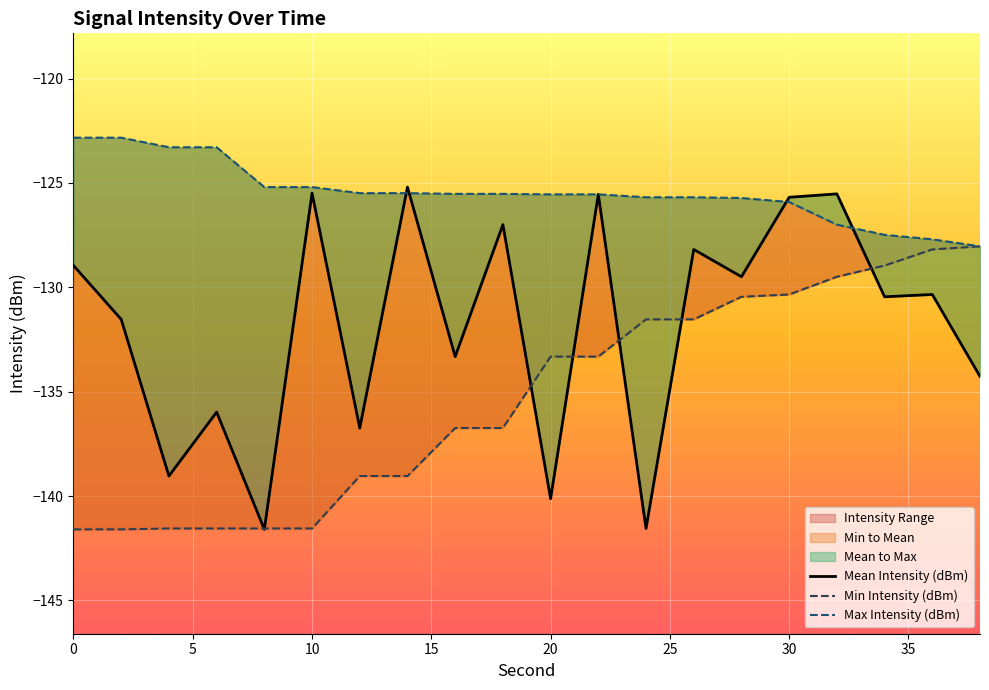

What is the average value of the Max Intensity (dBm) series?

-125.4